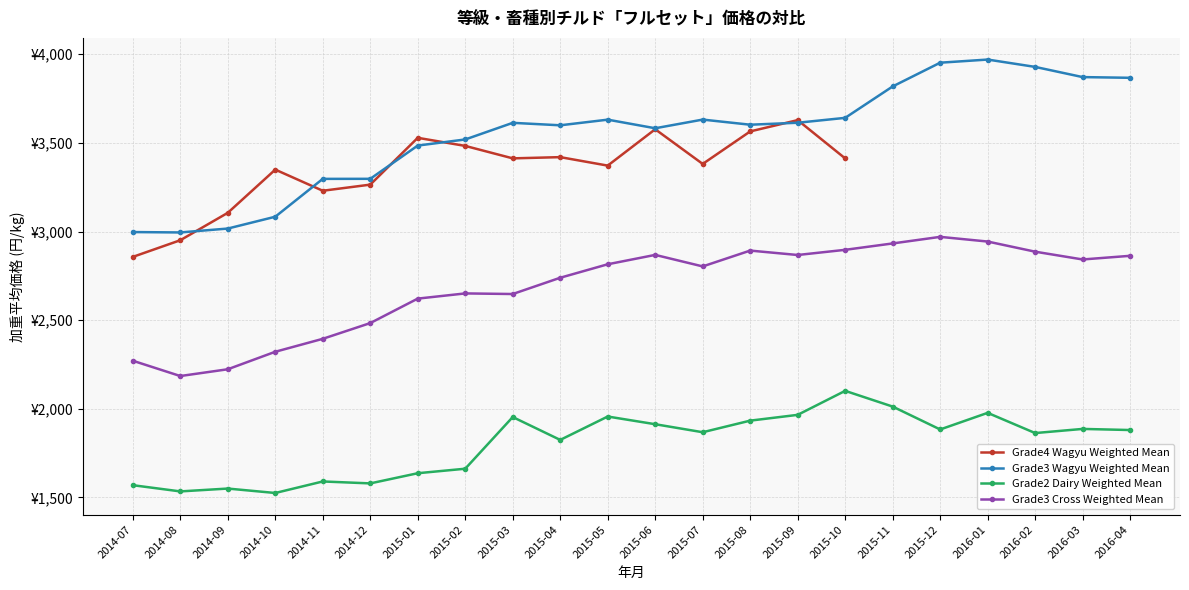

How many distinct data groups are displayed?

4